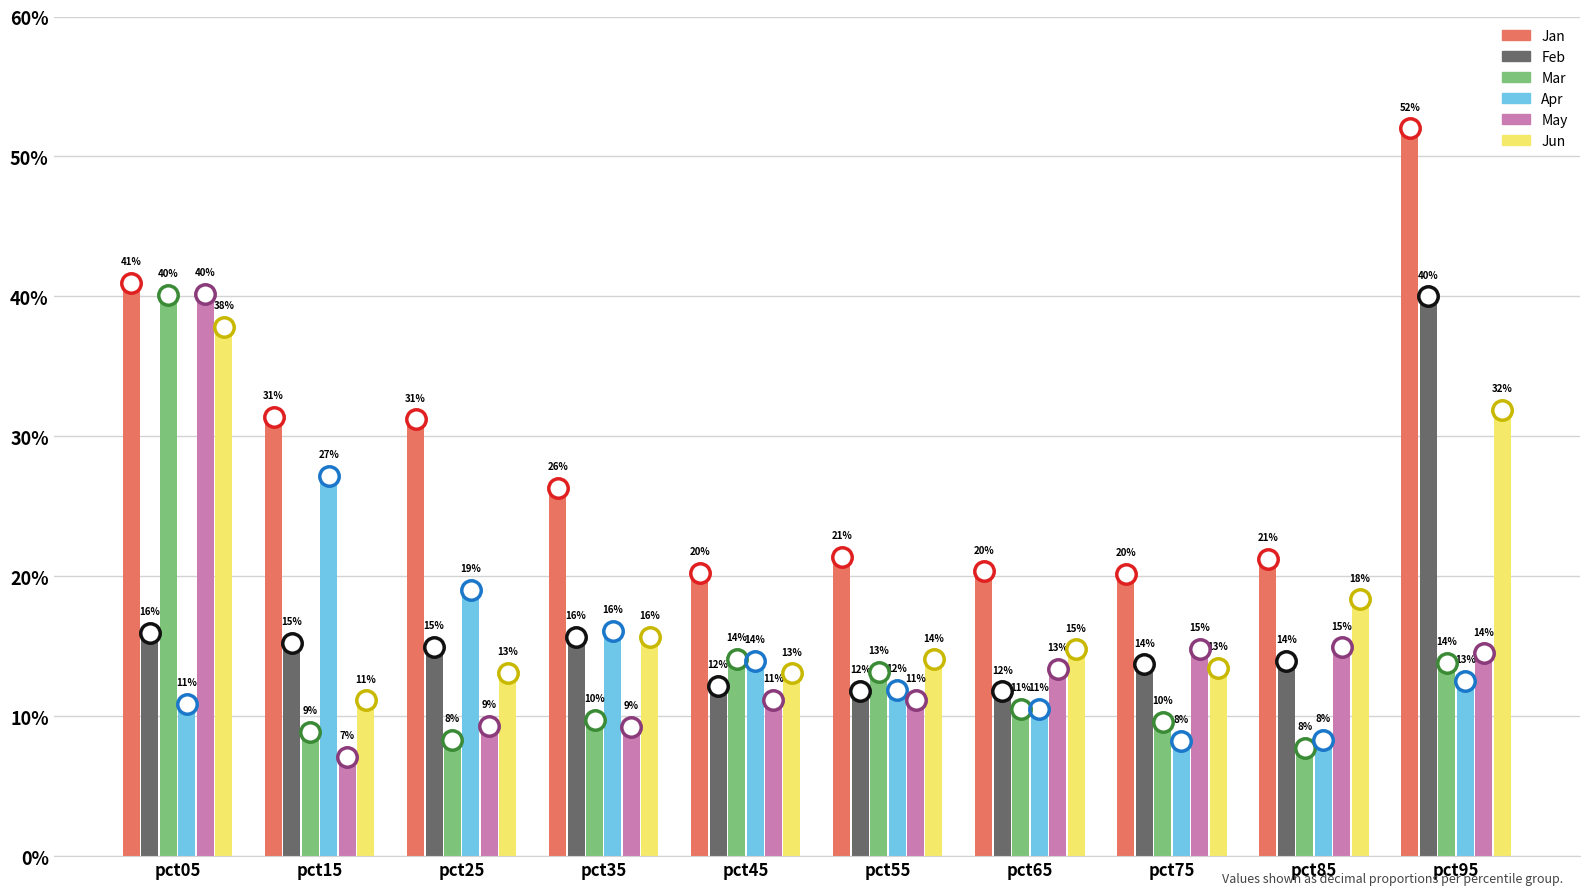

Reading right to left, extract all data points from this chart.

Jan: pct95=0.5	pct85=0.2	pct75=0.2	pct65=0.2	pct55=0.2	pct45=0.2	pct35=0.3	pct25=0.3	pct15=0.3	pct05=0.4
Feb: pct95=0.4	pct85=0.1	pct75=0.1	pct65=0.1	pct55=0.1	pct45=0.1	pct35=0.2	pct25=0.1	pct15=0.2	pct05=0.2
Mar: pct95=0.1	pct85=0.1	pct75=0.1	pct65=0.1	pct55=0.1	pct45=0.1	pct35=0.1	pct25=0.1	pct15=0.1	pct05=0.4
Apr: pct95=0.1	pct85=0.1	pct75=0.1	pct65=0.1	pct55=0.1	pct45=0.1	pct35=0.2	pct25=0.2	pct15=0.3	pct05=0.1
May: pct95=0.1	pct85=0.1	pct75=0.1	pct65=0.1	pct55=0.1	pct45=0.1	pct35=0.1	pct25=0.1	pct15=0.1	pct05=0.4
Jun: pct95=0.3	pct85=0.2	pct75=0.1	pct65=0.1	pct55=0.1	pct45=0.1	pct35=0.2	pct25=0.1	pct15=0.1	pct05=0.4